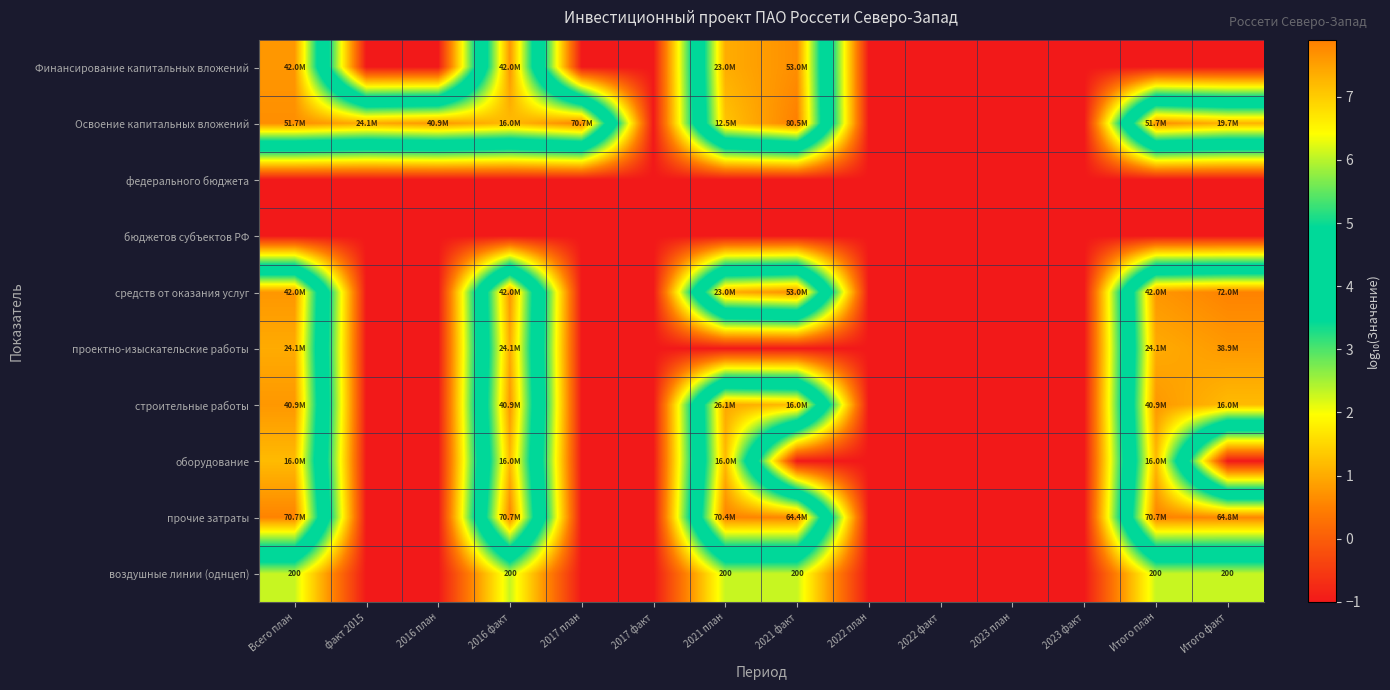

How many data points does each series have?

14